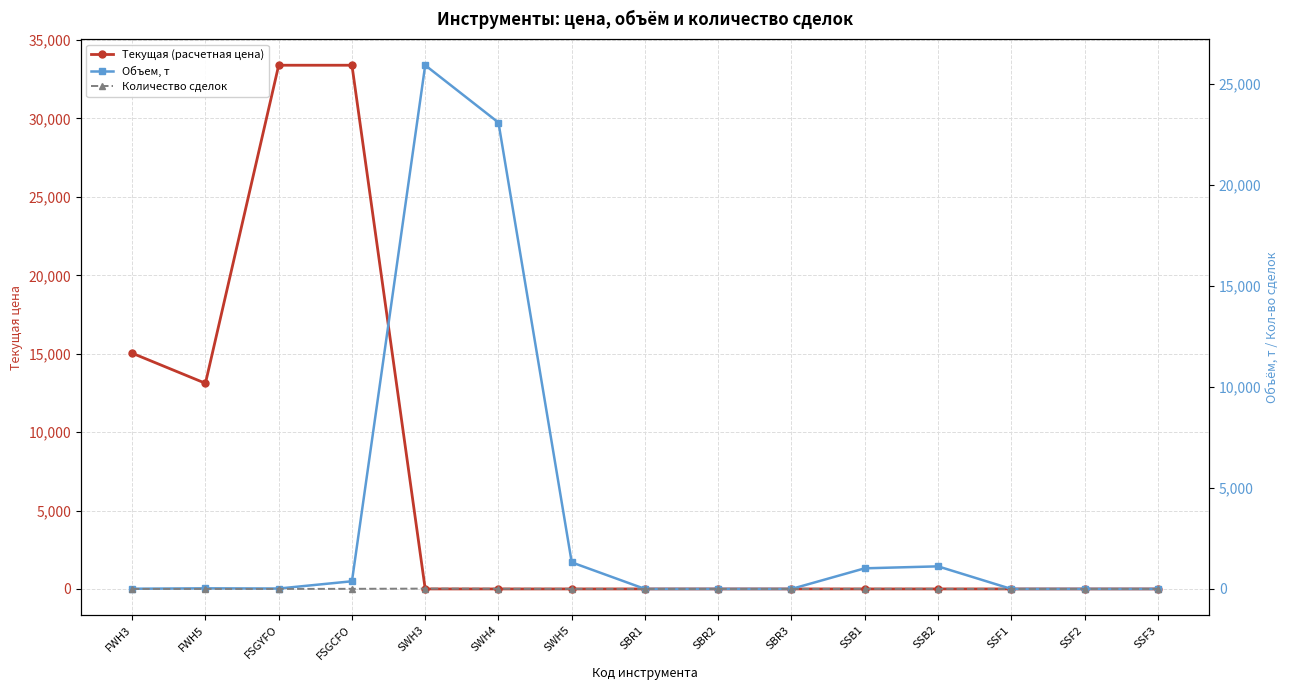

True or false: Количество сделок and Объем, т intersect in this chart.

False